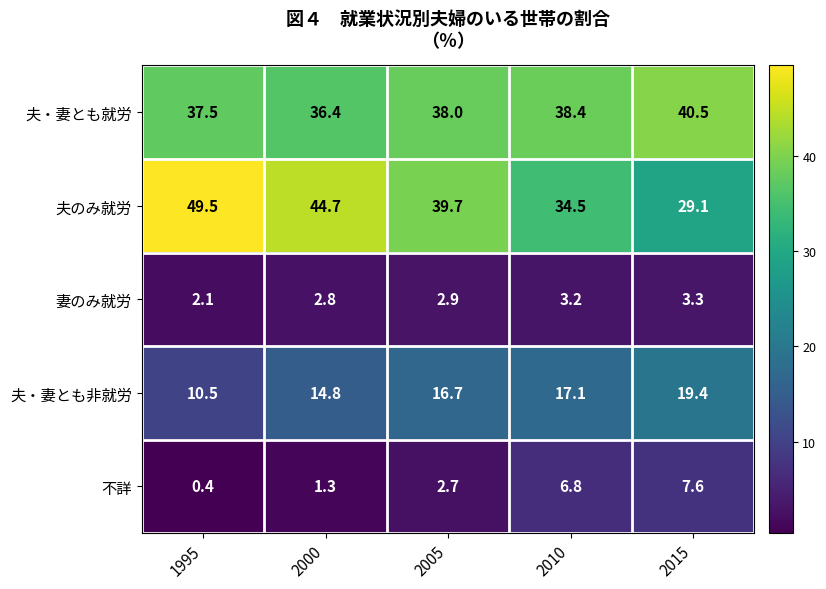

Where is 夫・妻とも就労 nearest to the value 38?

2005